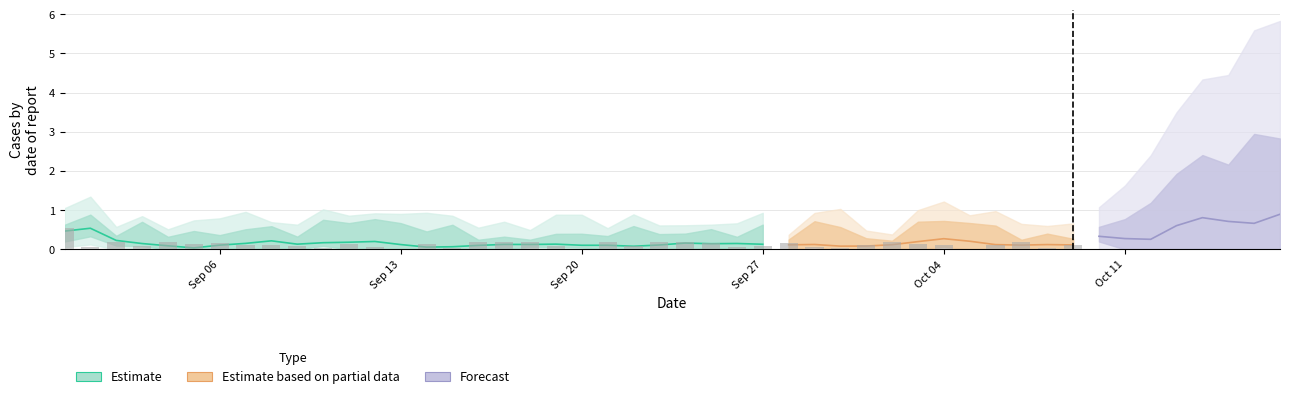

The chart shows a value of 0 at 2021-09-07. True or false?

False